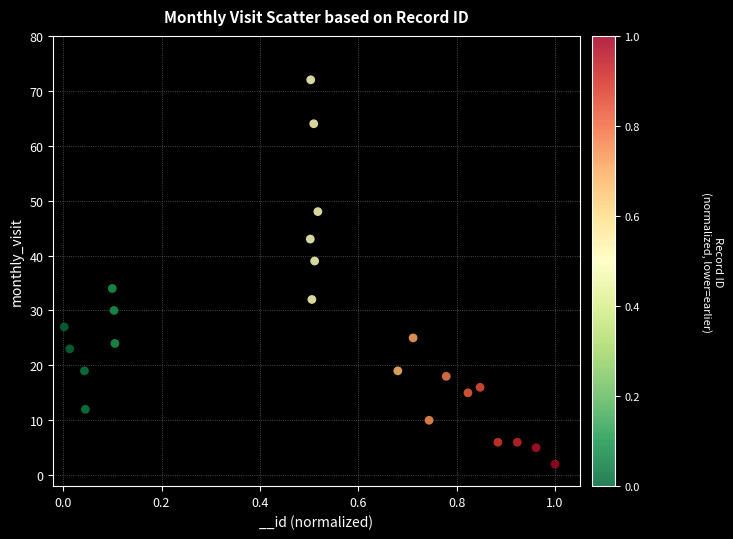

What Y value in the scatter plot is closest to 37?

39